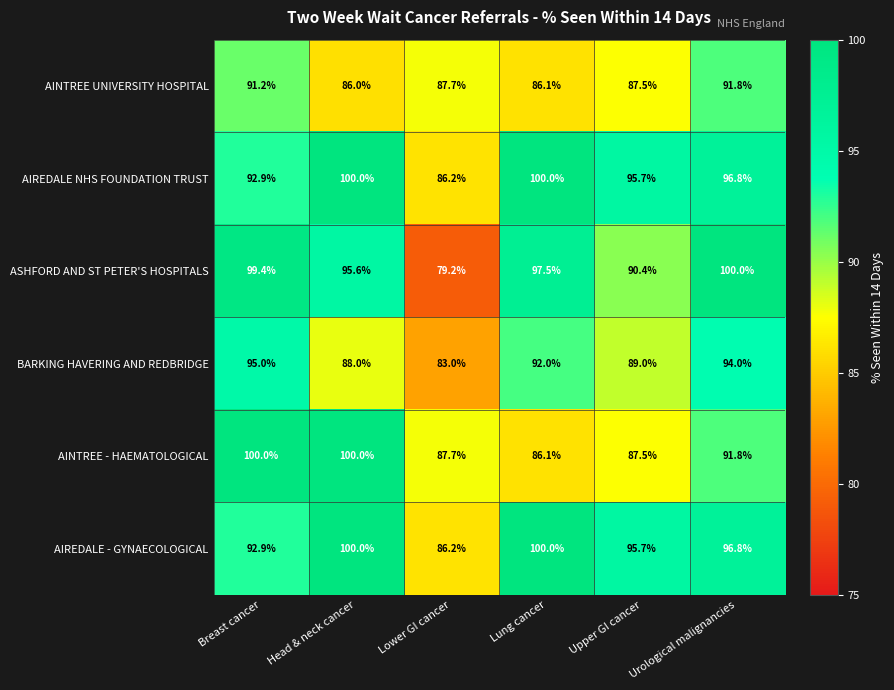

Is it true that AINTREE - HAEMATOLOGICAL equals 25.4 at Lung cancer?

False